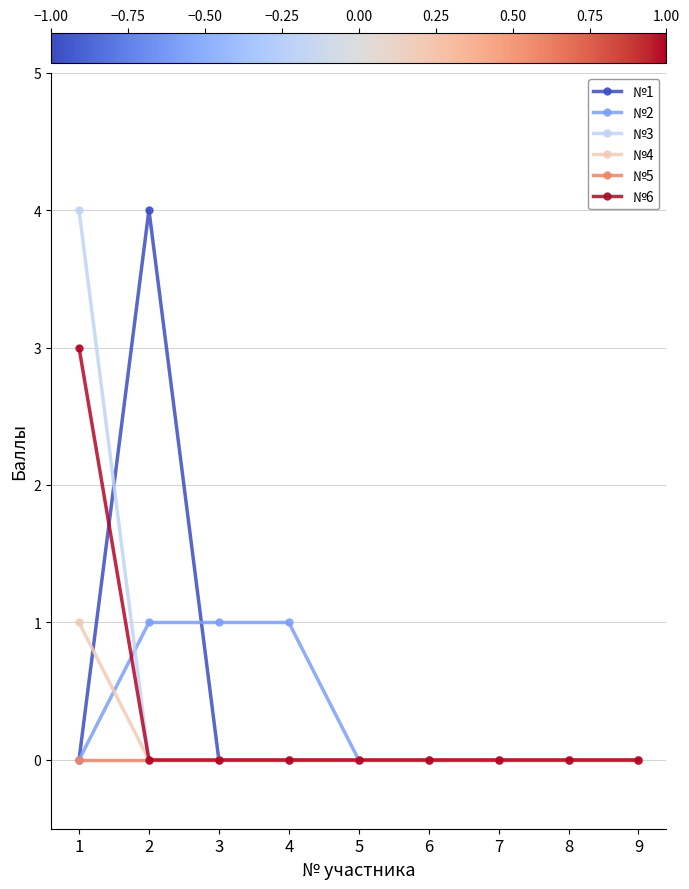

How many series are shown in this chart?

6